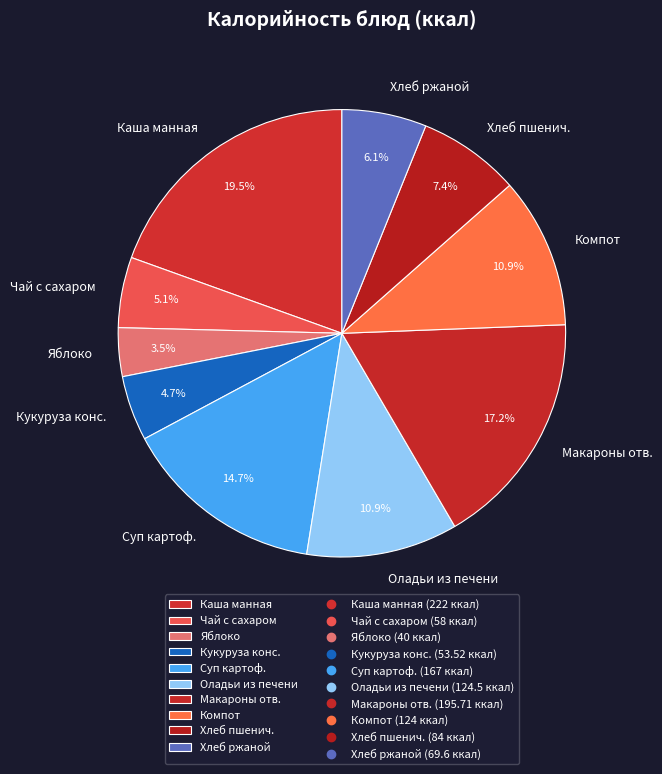

True or false: Чай с сахаром accounts for 1% of the total.

False